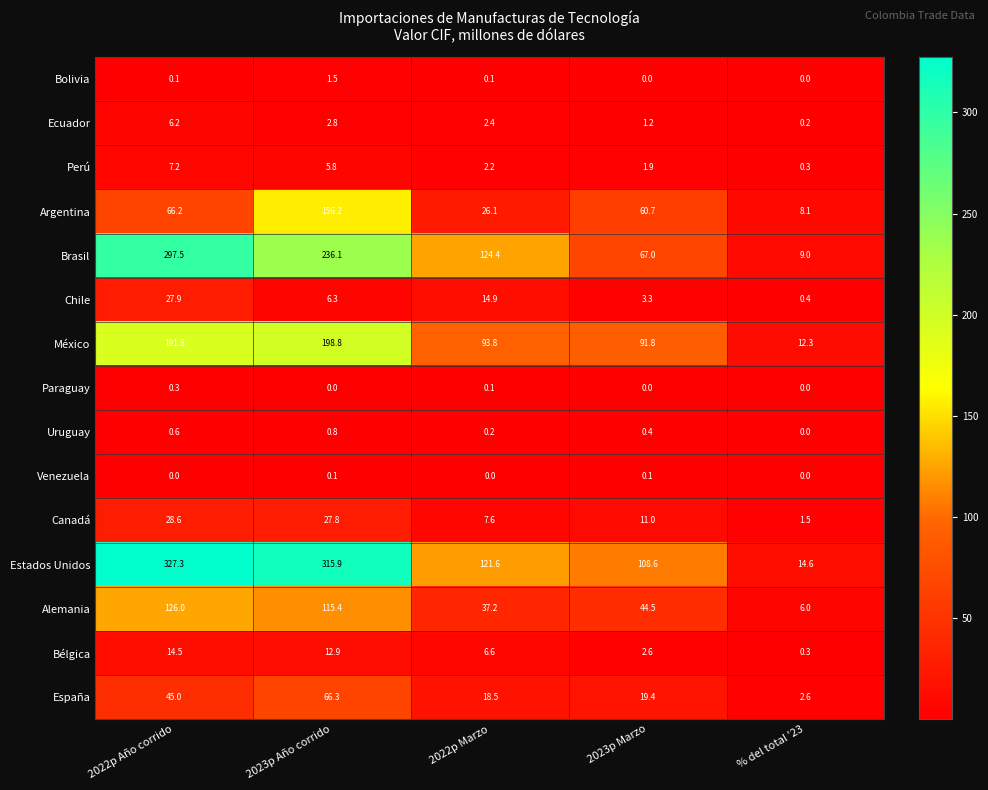

At which label is Uruguay closest to 0?

% del total '23